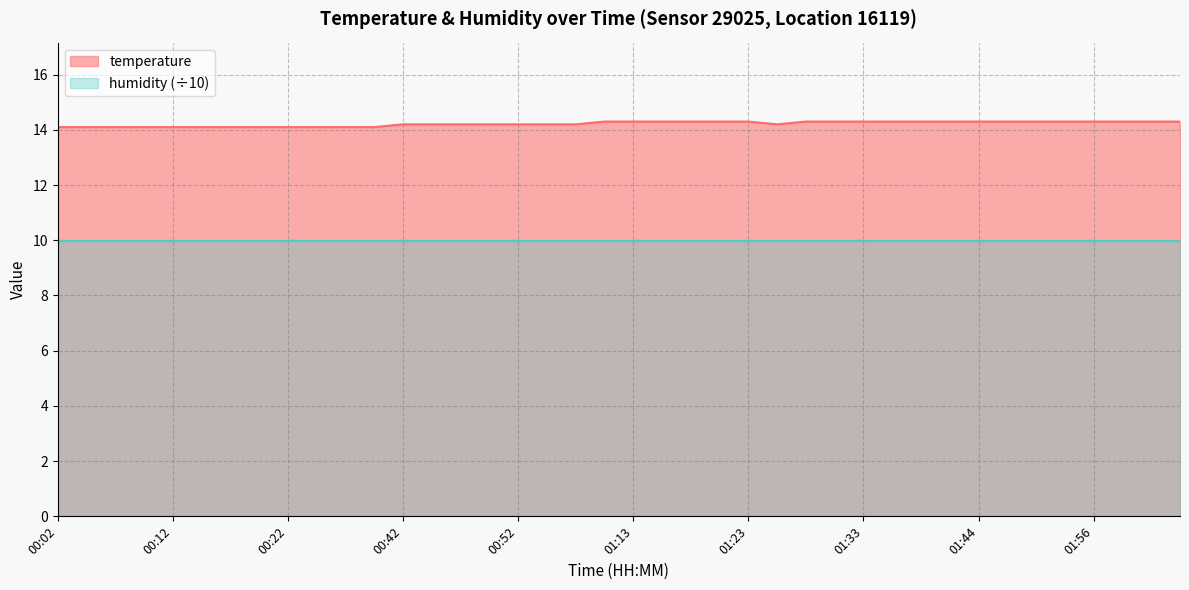

True or false: the data shows 20.4 at 01:31.

False